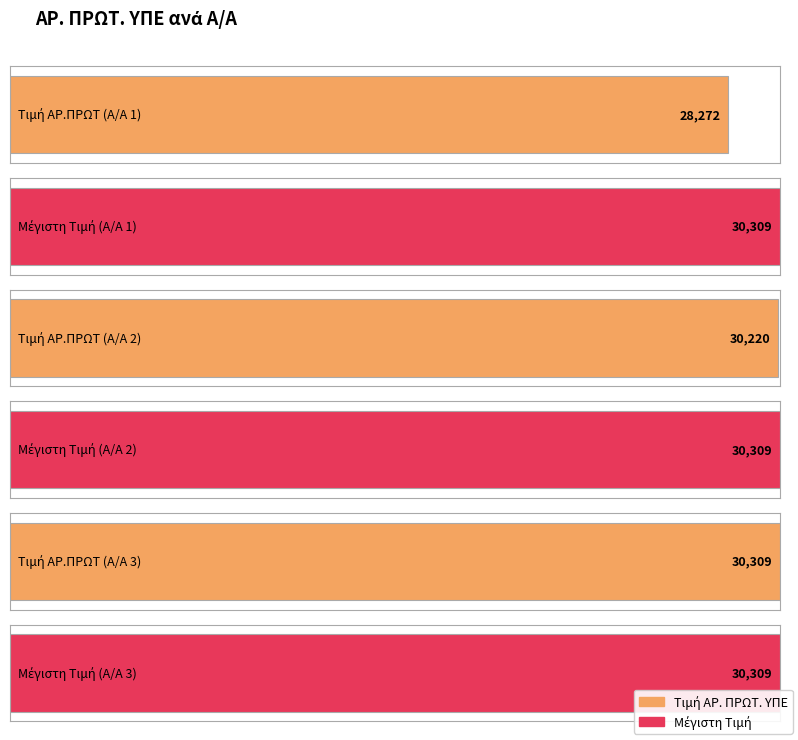

What is the change in value from 2 to 3?

+89